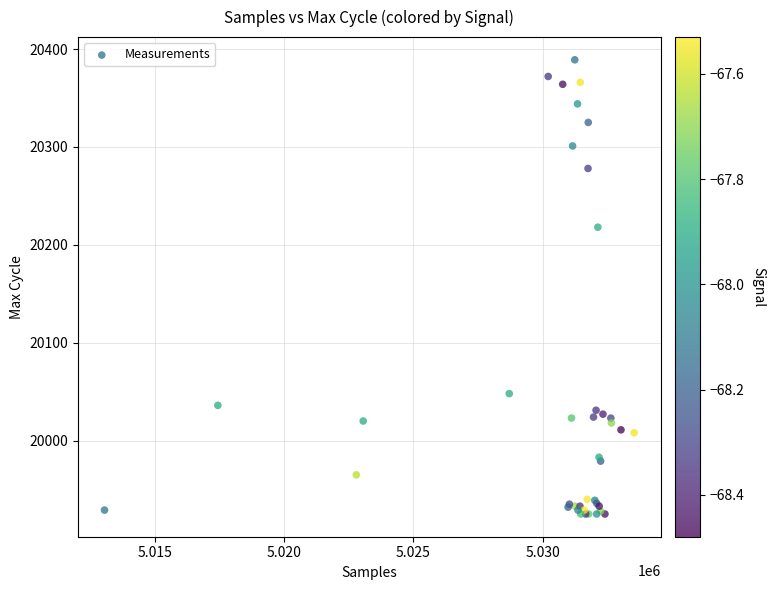

What Y value in the scatter plot is closest to 20157?

20218